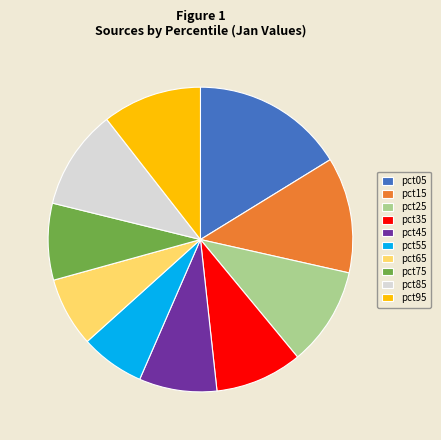

True or false: pct95 accounts for 11% of the total.

True